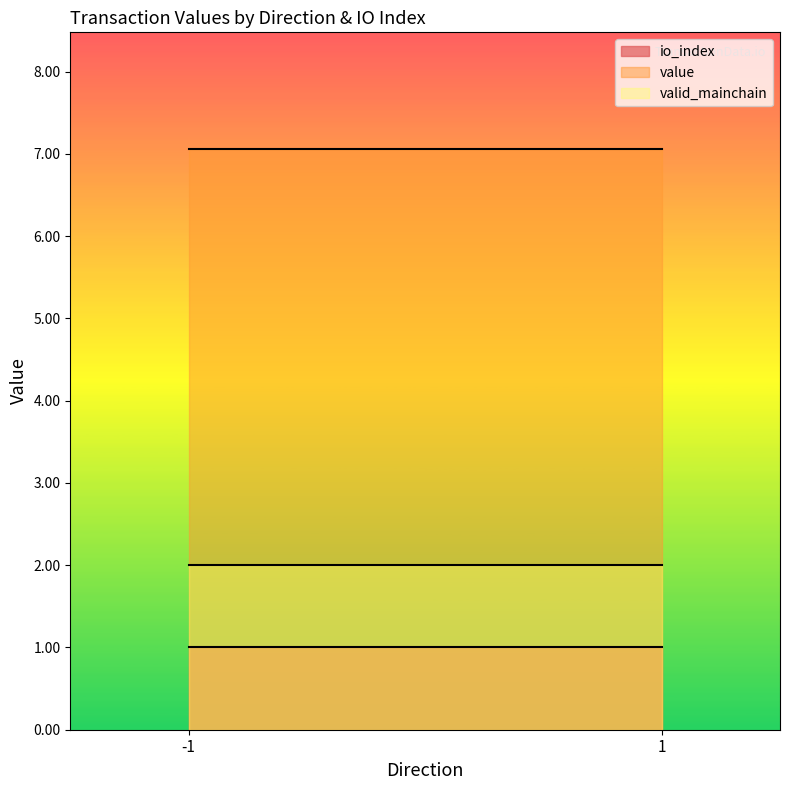

What is the average value of the io_index series?

1.0